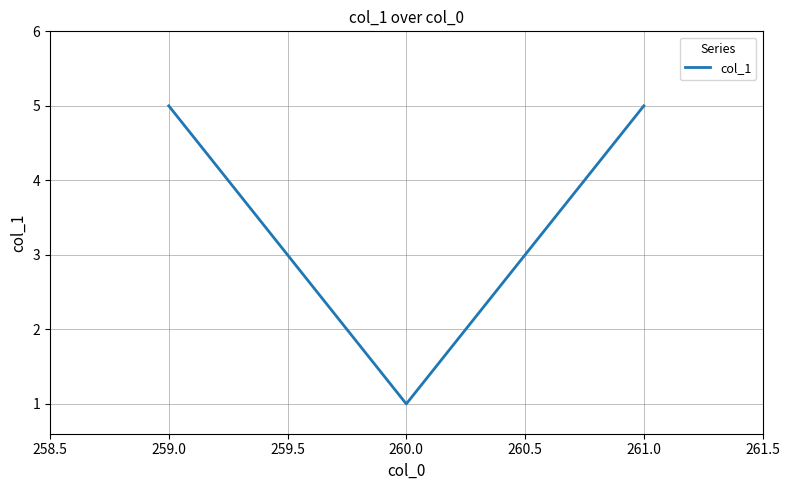

What is the sum of all values?

11